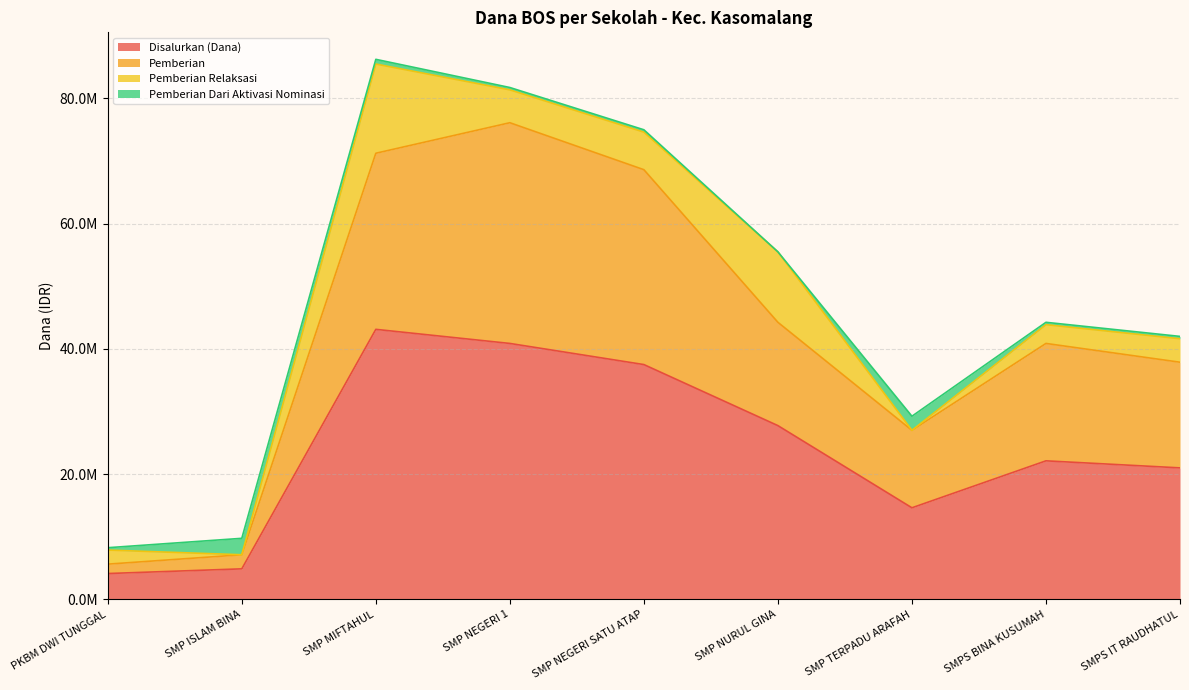

True or false: Pemberian and Disalurkan (Dana) cross at least once.

False